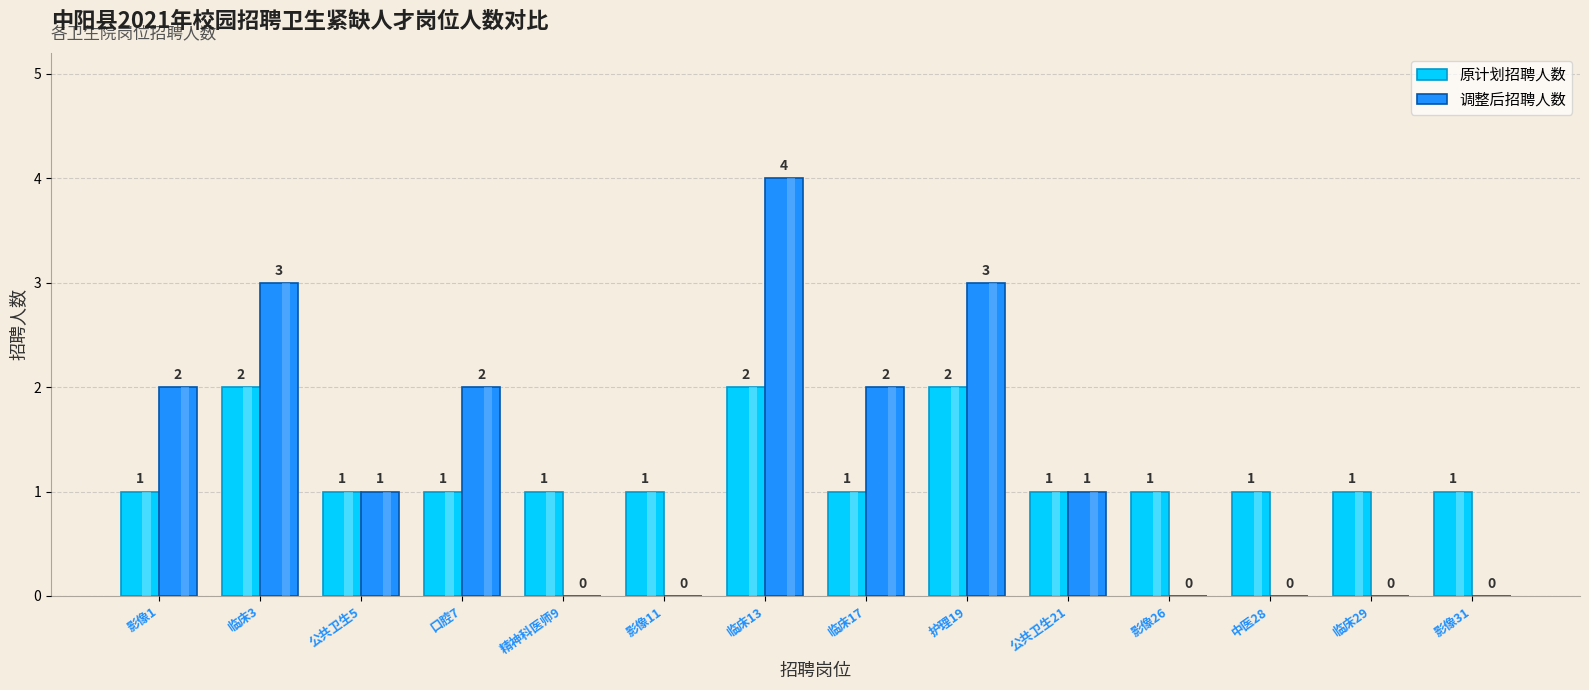

What is the difference between the maximum and minimum values in the 调整后招聘人数 series?

4